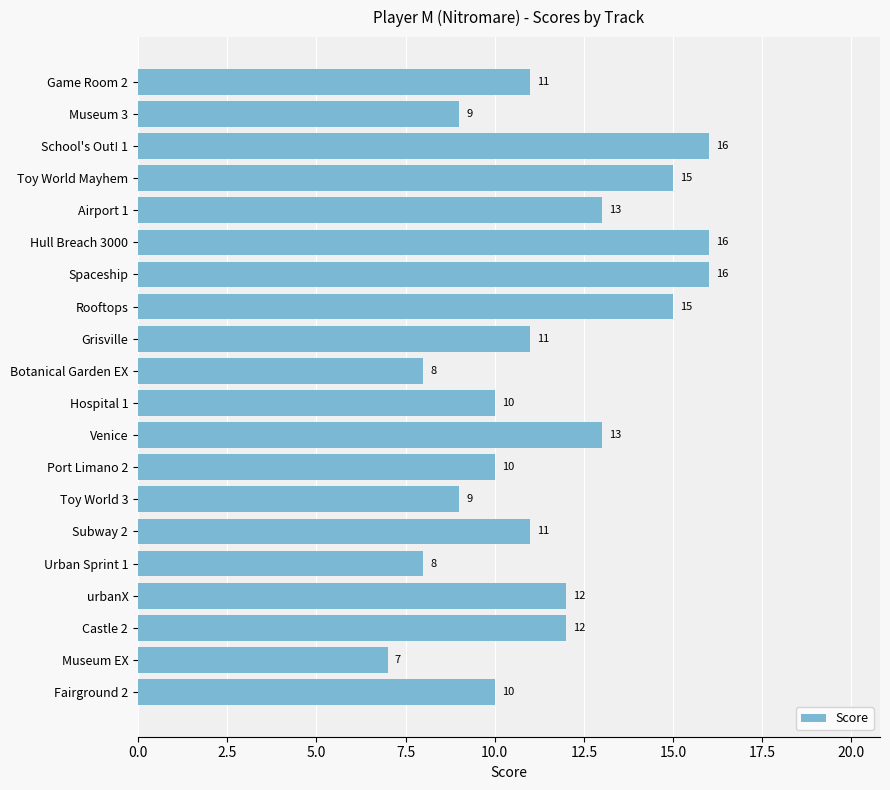

What position from the bottom is Spaceship?

14